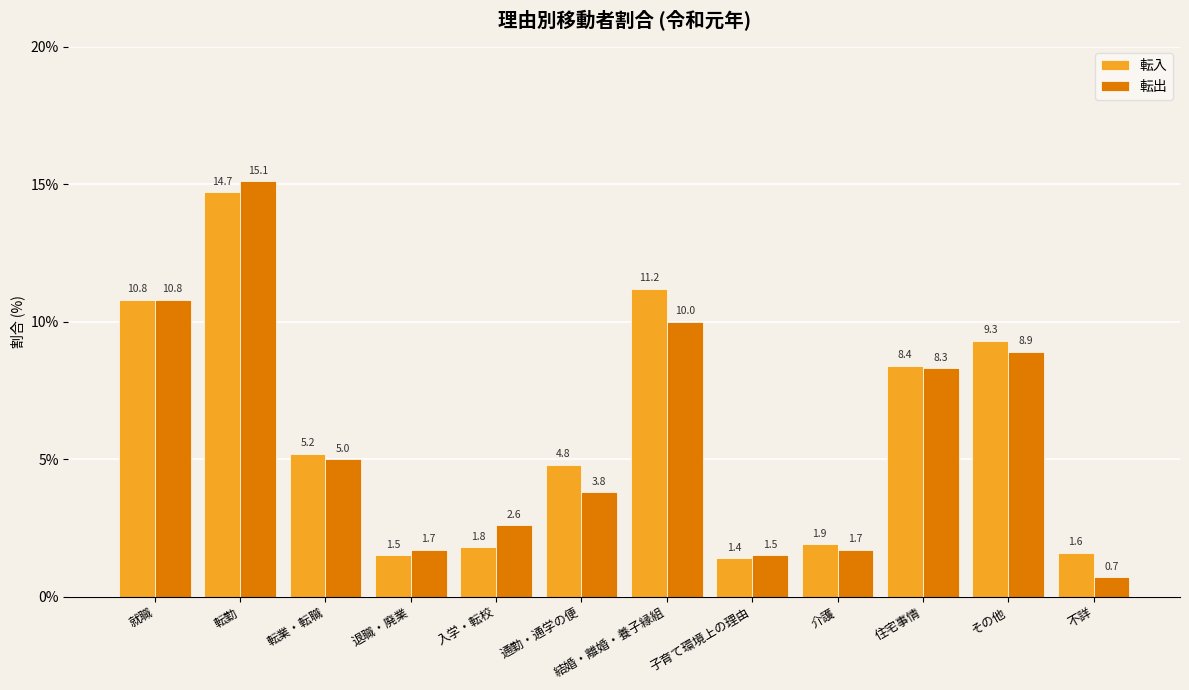

At which category does the chart reach its peak across all series?

転勤